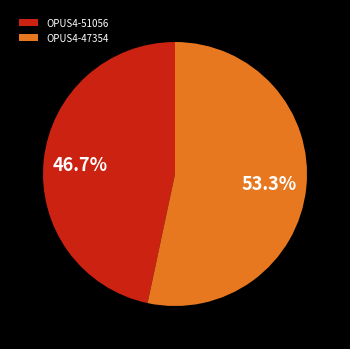

Combined, what portion of the pie is OPUS4-51056 and OPUS4-47354?

100.0%